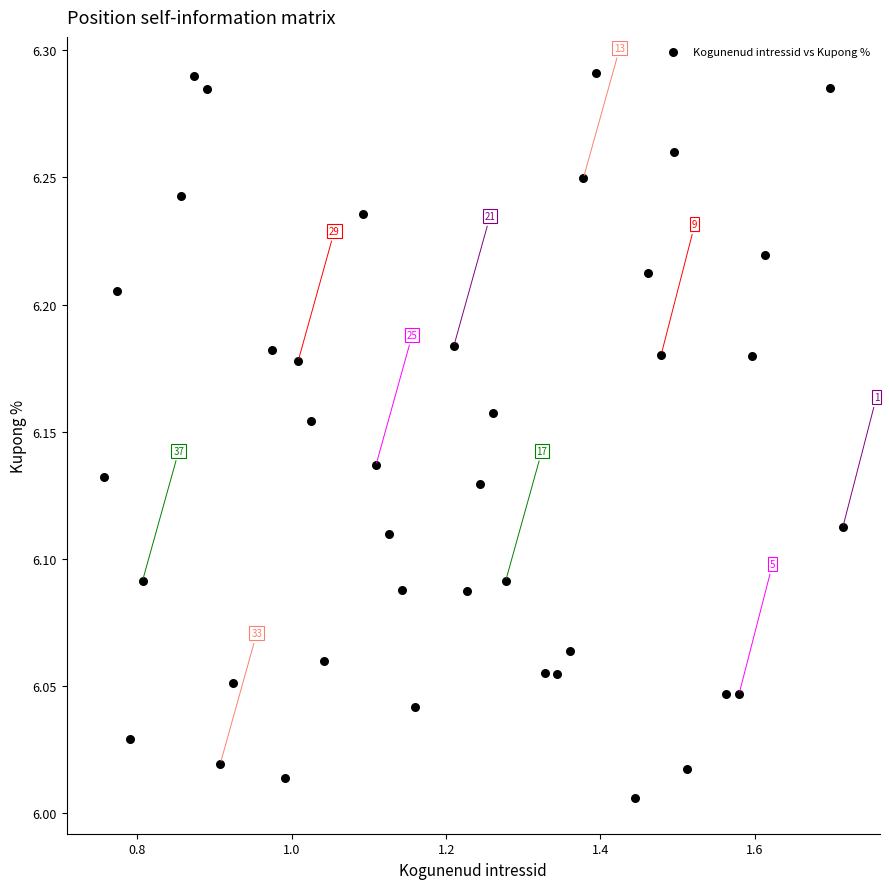

What is the range of Y values (max minus min)?

0.3